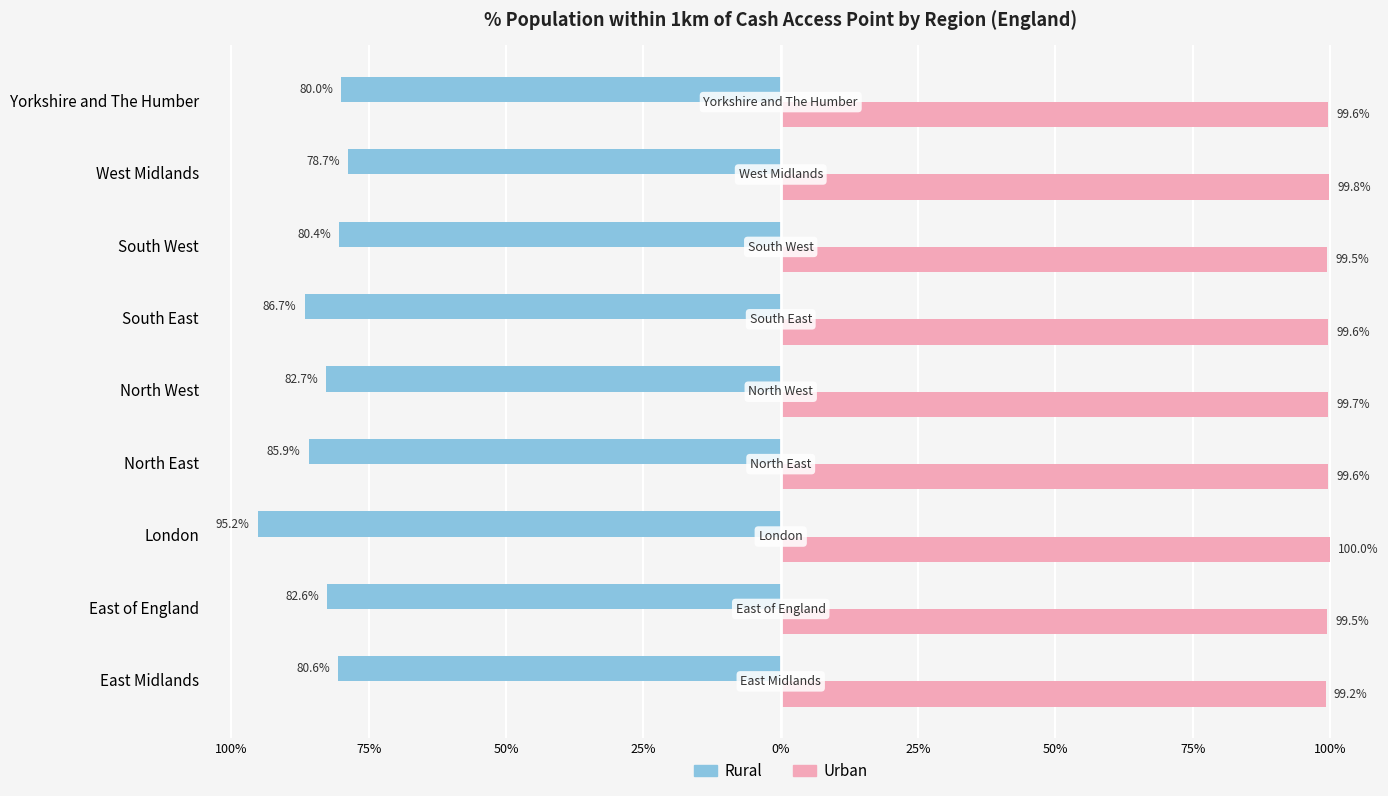

Which series has the largest range (max minus min)?

Rural